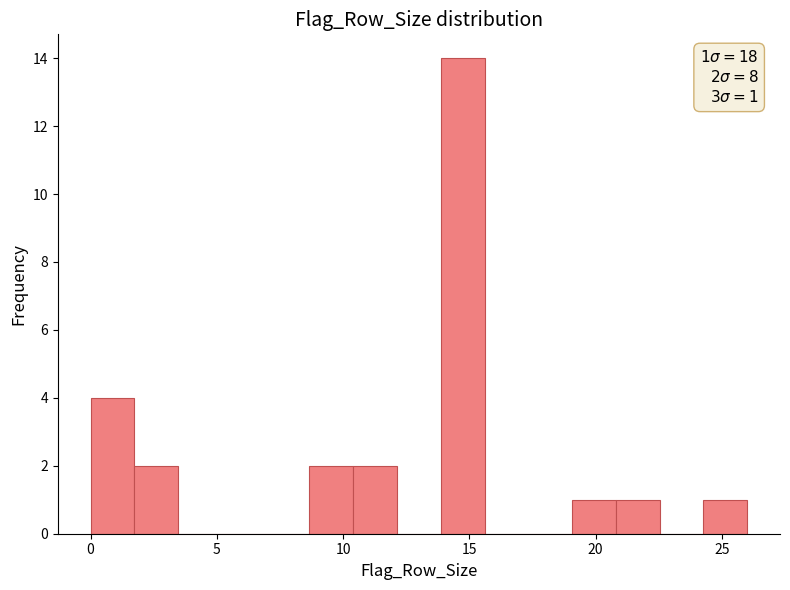

Around what value on the x-axis is the tallest bar? Give the approximate position of its centre, as read against the axis.

14.5